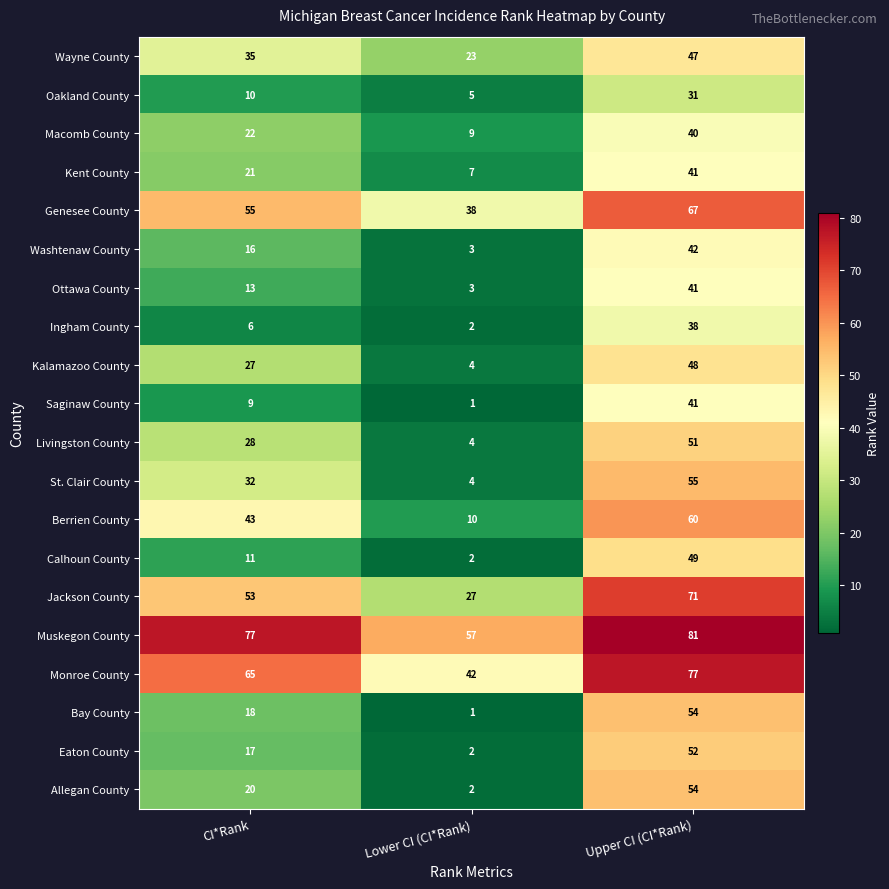

List the labels in order of Saginaw County value, smallest first.

Lower CI (CI*Rank), CI*Rank, Upper CI (CI*Rank)